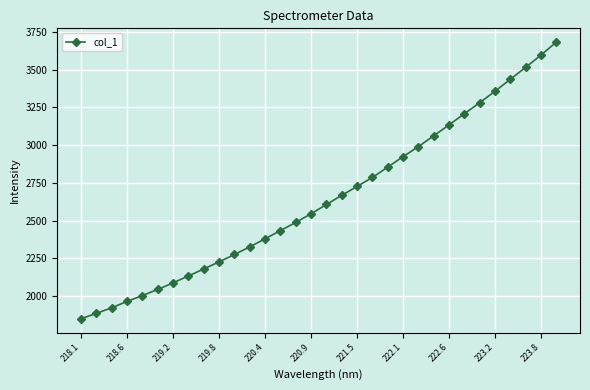

What is the average value?

2643.0